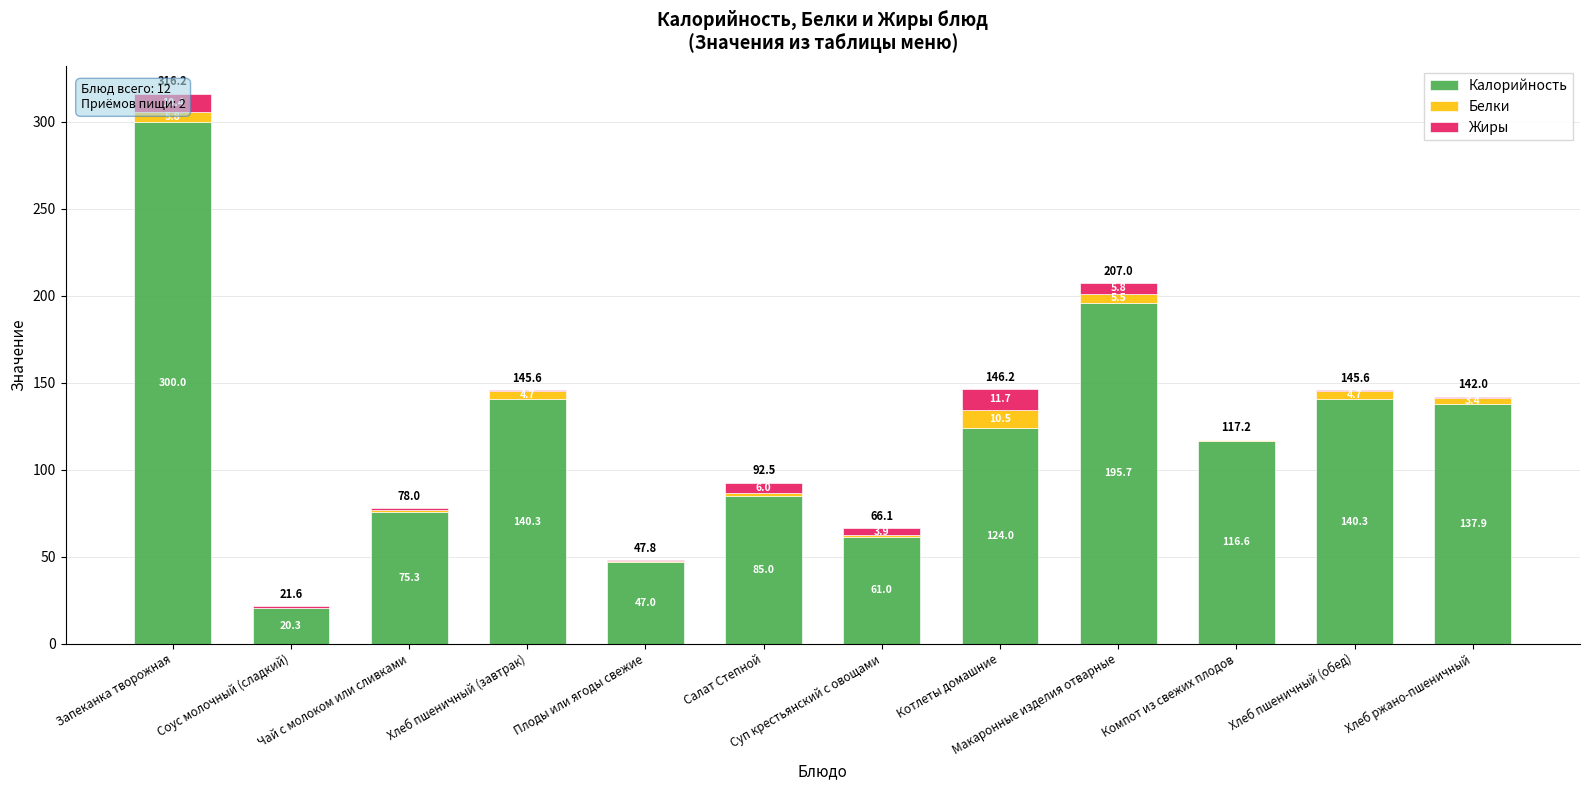

Which category has the highest value in the Калорийность series?

Запеканка творожная